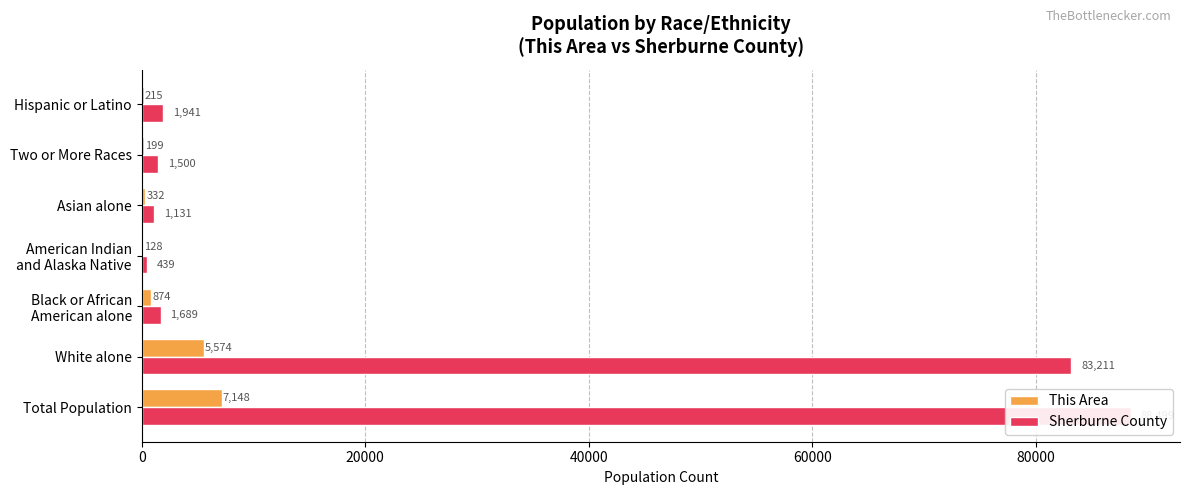

What is the total value across all series at Total Population?

95647